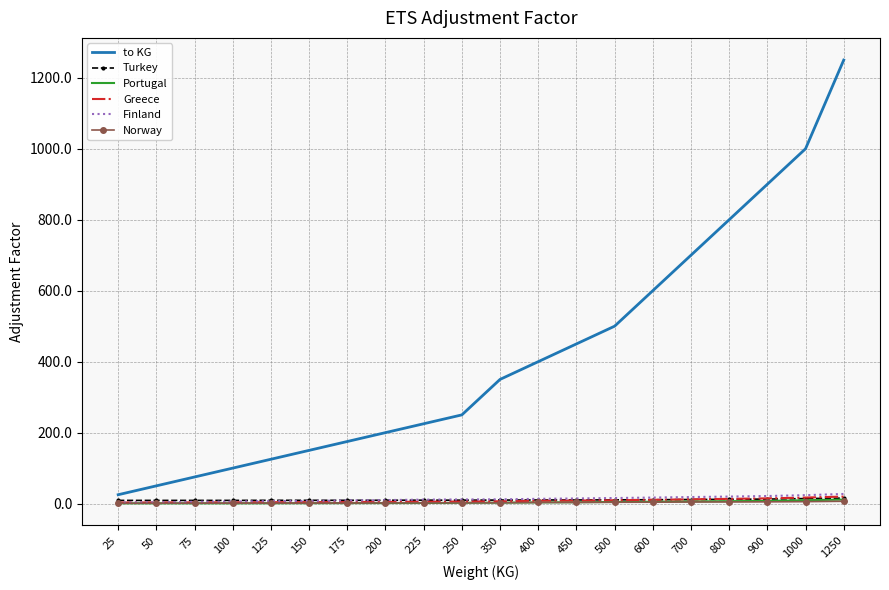

True or false: Greece has a value of 3.2 at 50.

True